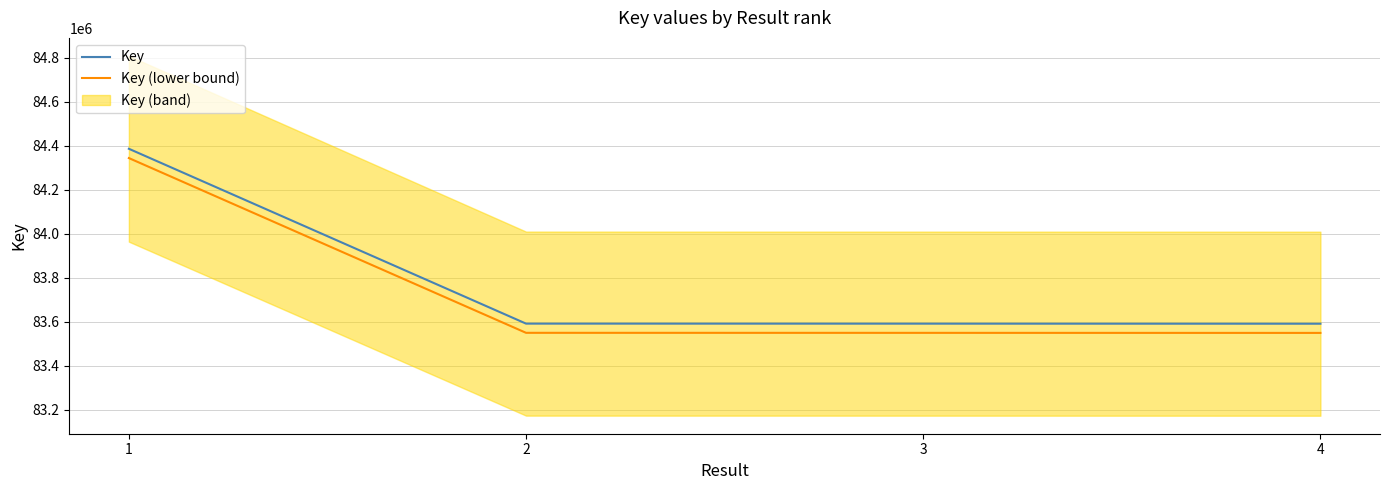

At which category does the chart reach its minimum across all series?

4